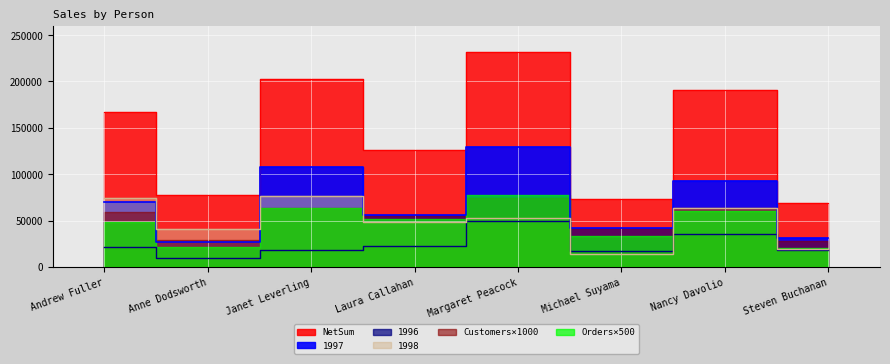

True or false: 1996 has a value of 23007.8 at Michael Suyama.

False